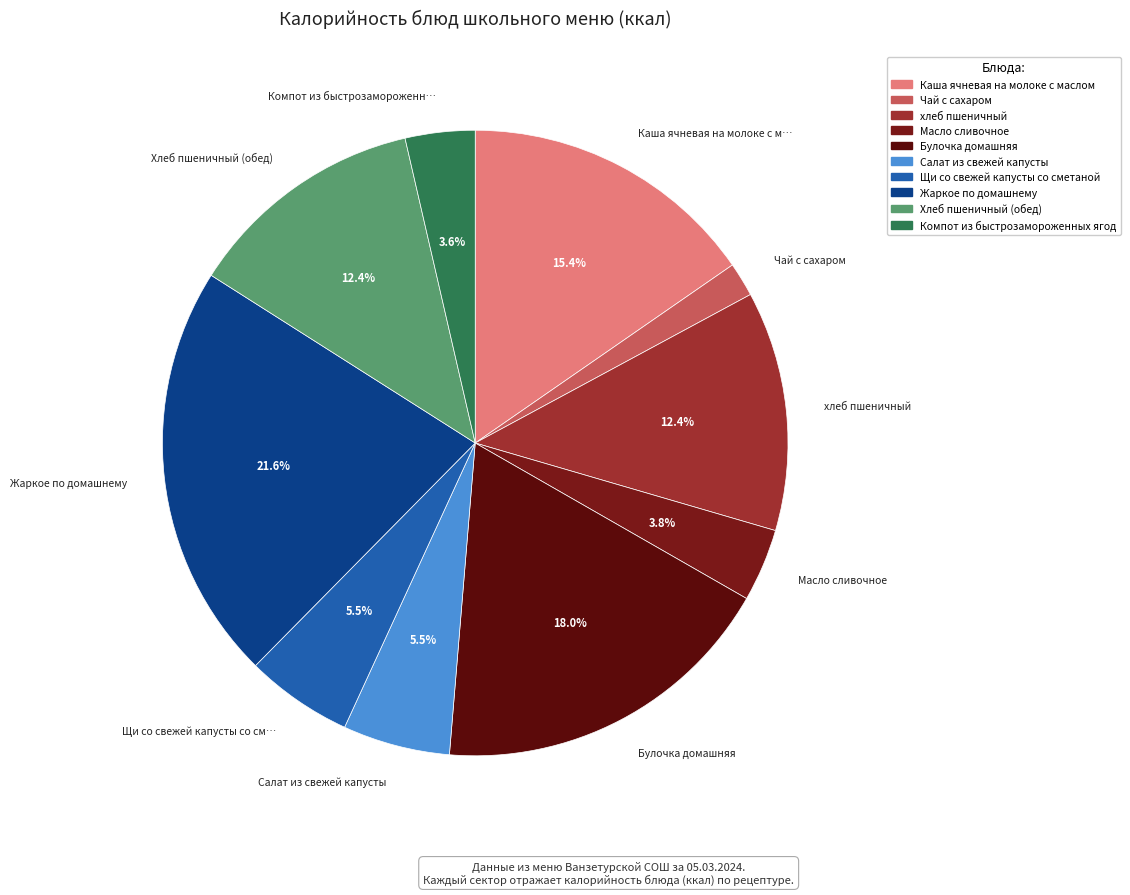

To the nearest percent, what is the average slice percentage?

10%